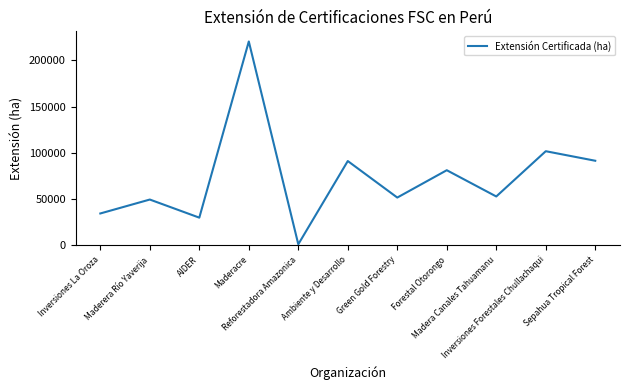

What is the difference between the maximum and minimum values?

219103.0